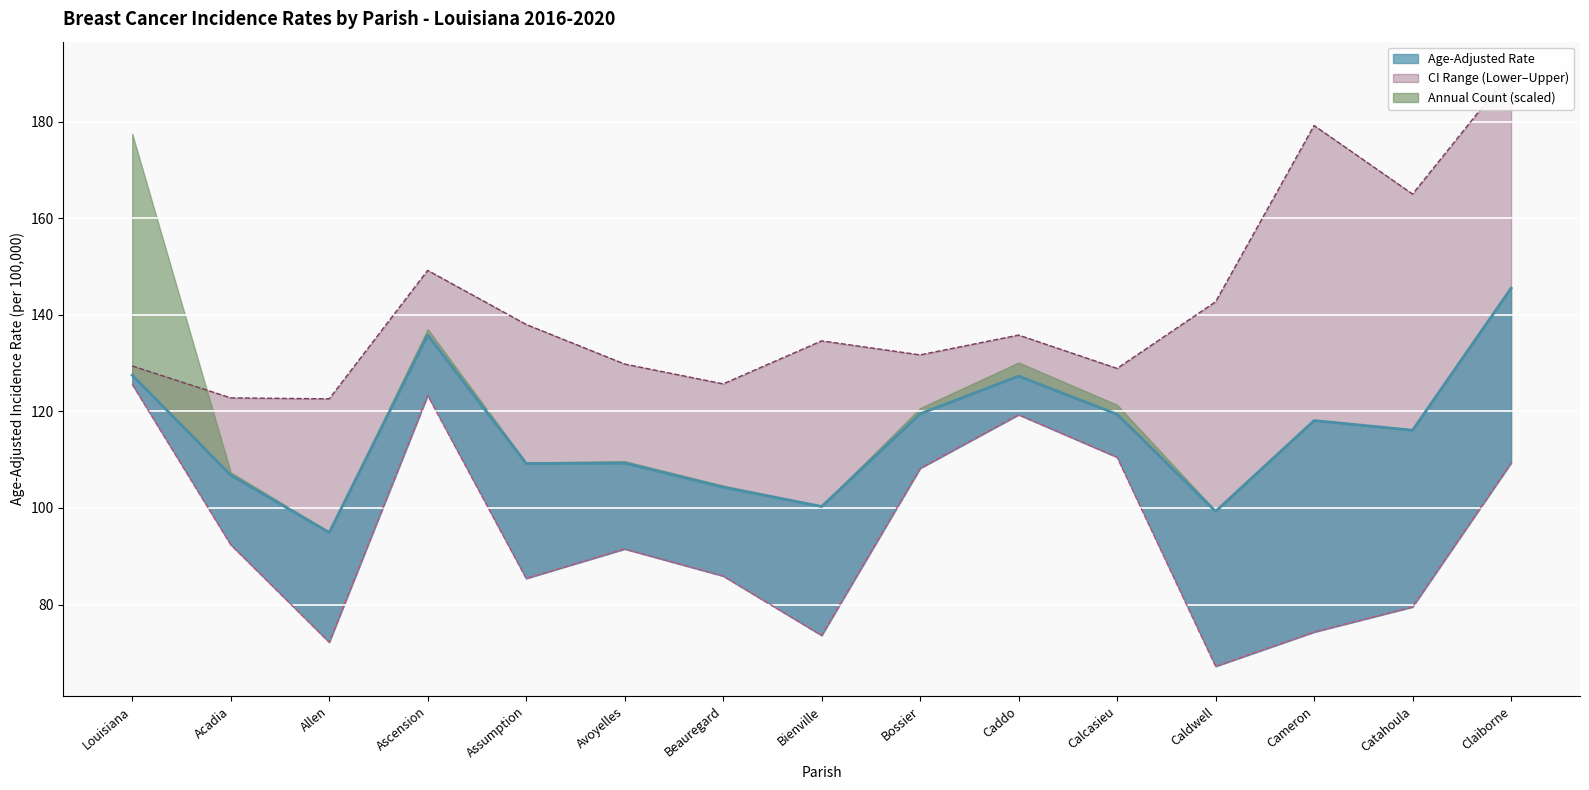

Which series has the largest total across all categories?

Upper CI